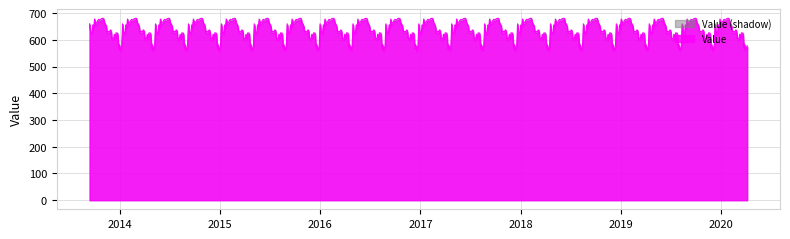

What is the minimum value shown in the chart?

559